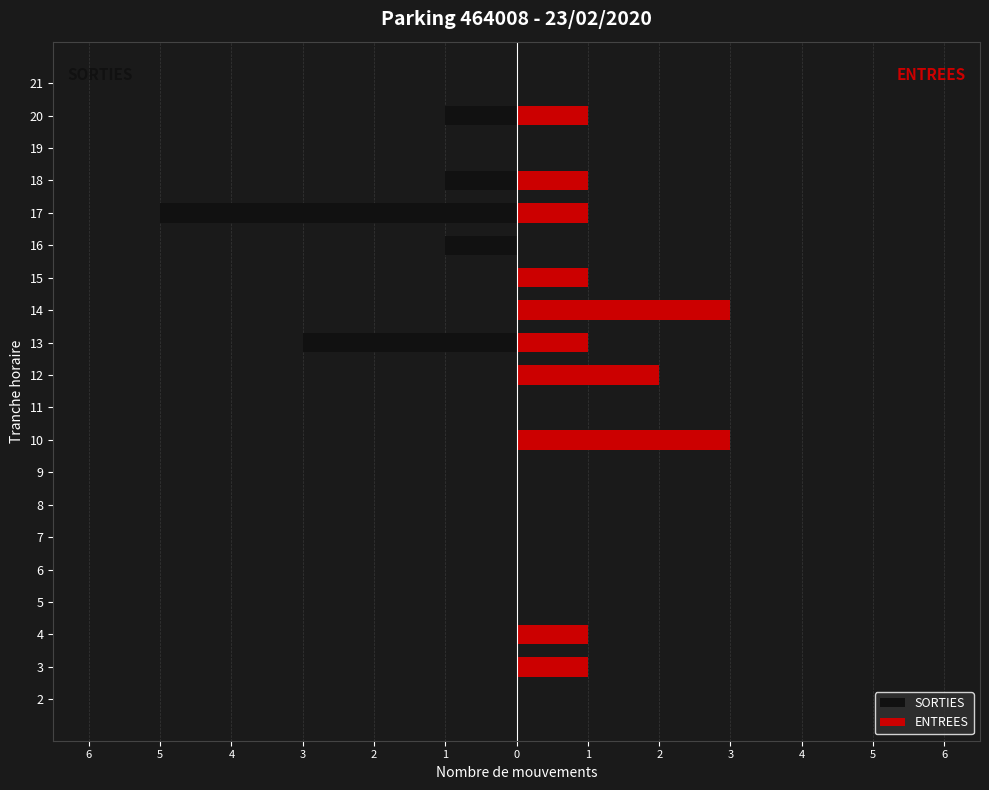

Reading left to right, what are all the values shown in this chart?

SORTIES: 0	0	0	0	0	0	0	0	0	0	0	-3	0	0	-1	-5	-1	0	-1	0
ENTREES: 0	1	1	0	0	0	0	0	3	0	2	1	3	1	0	1	1	0	1	0